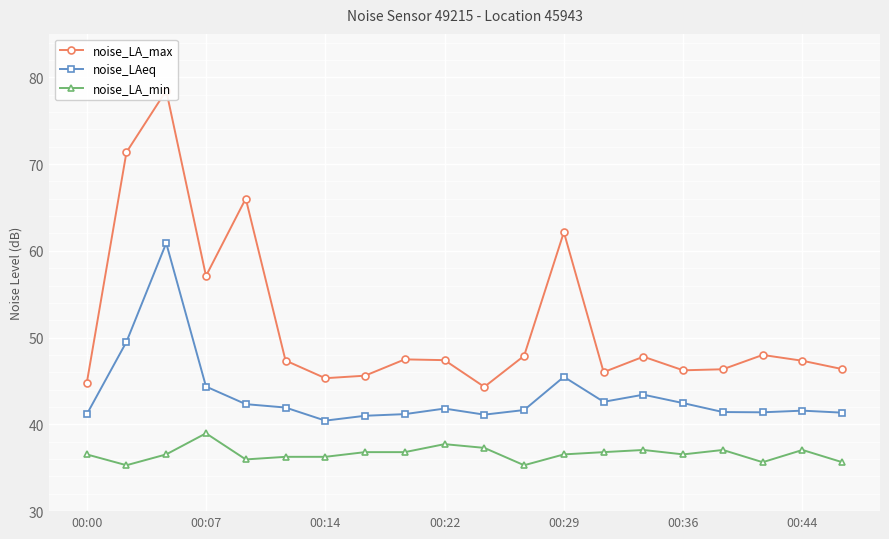

True or false: noise_LA_min has a value of 62.0 at 16.

False